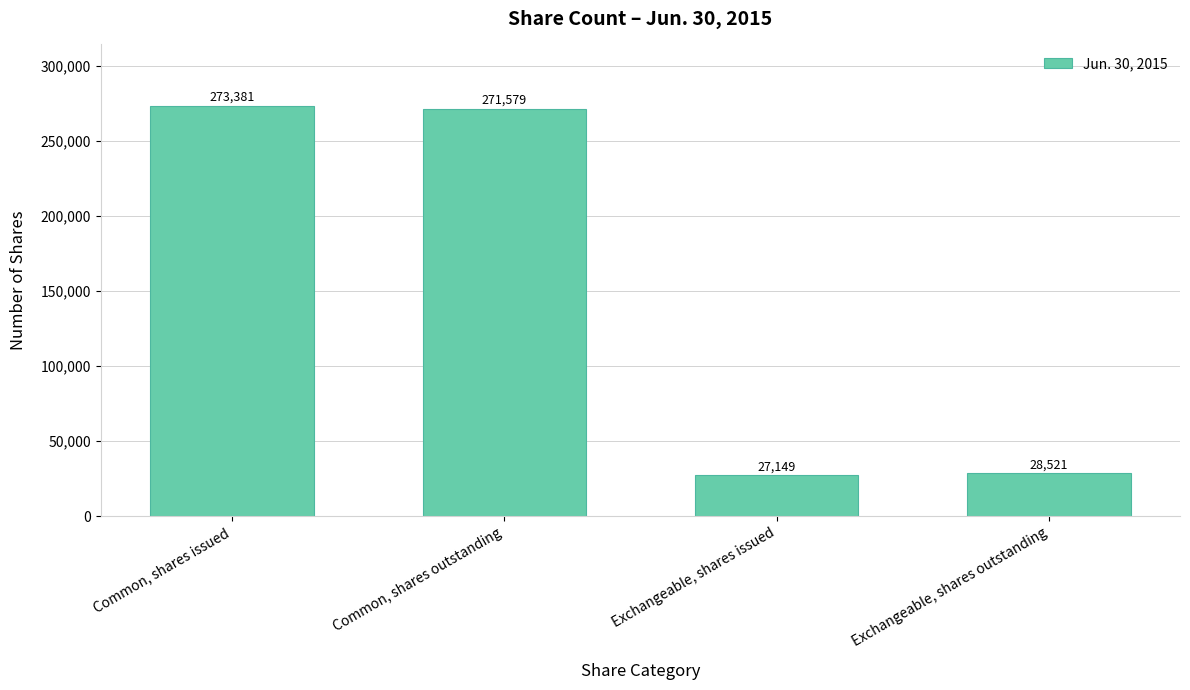

Does the chart contain any negative values?

No